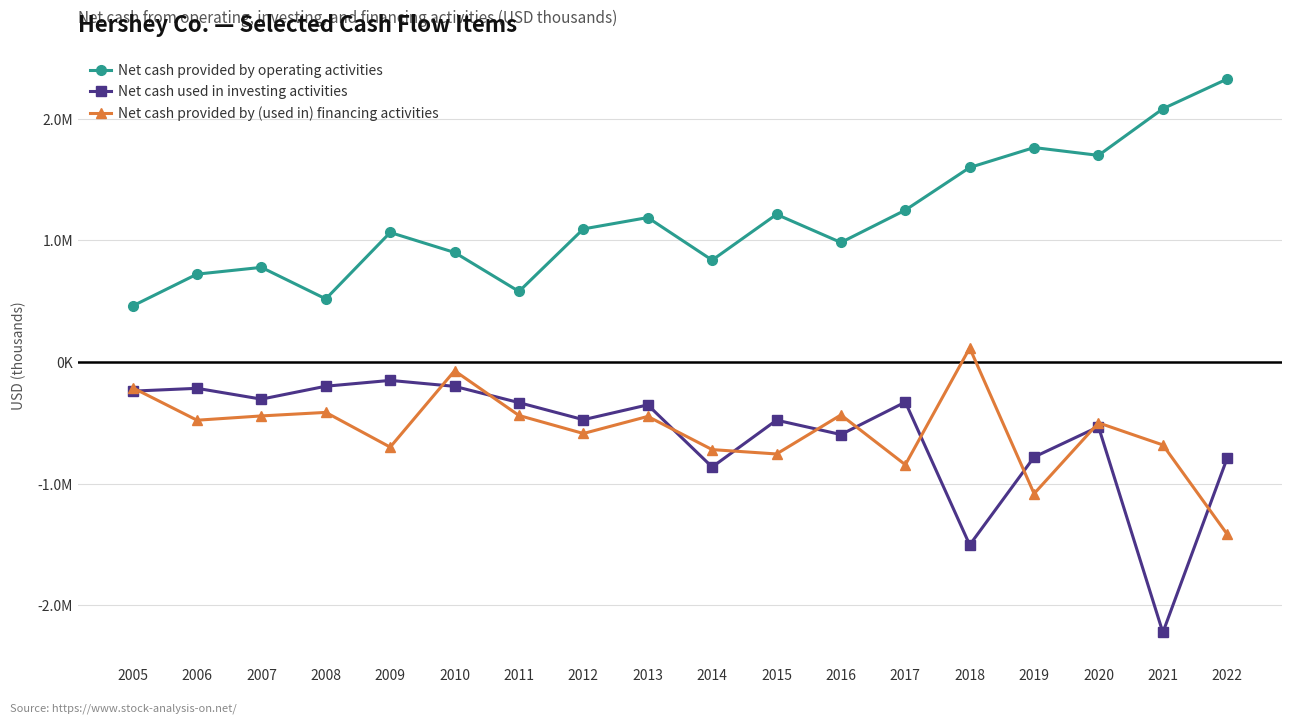

Is this an area chart (filled region under the line)?

No